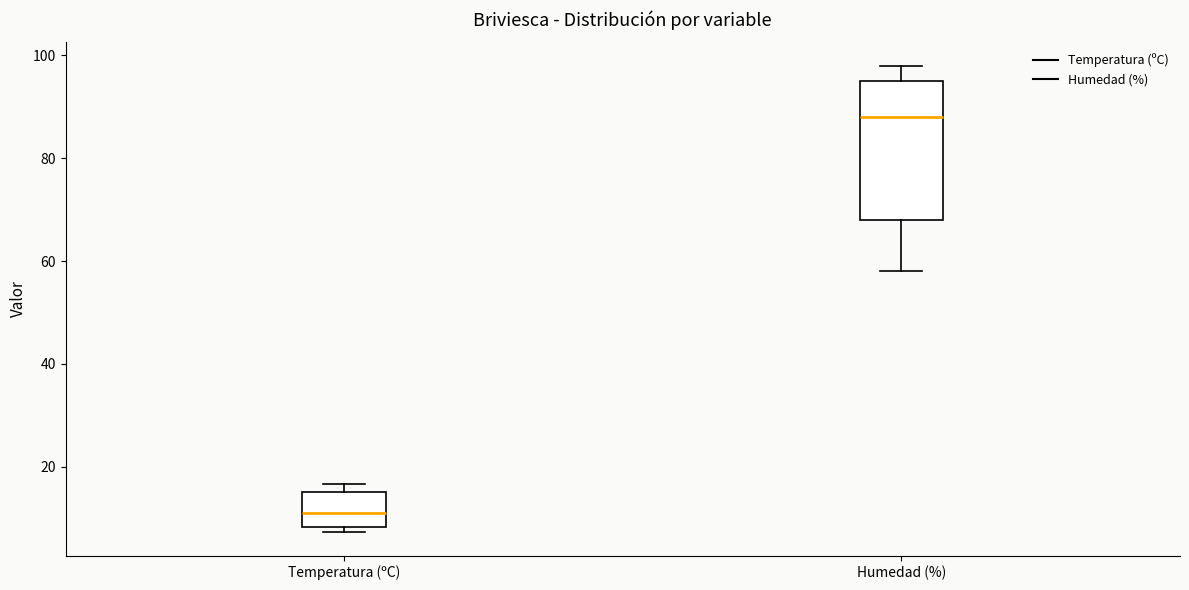

Reading left to right, read every box against the y-axis: the position of its median line, the range the box covers, and the ends of its whiskers. The values are not printed on the chart, so give them approximately, as read against the axis.

Temperatura (ºC): median 12, box 8 to 16, whiskers 8 (just below the box's lower edge) to 16 (just above the box's upper edge)
Humedad (%): median 88, box 68 to 96, whiskers 58 to 98